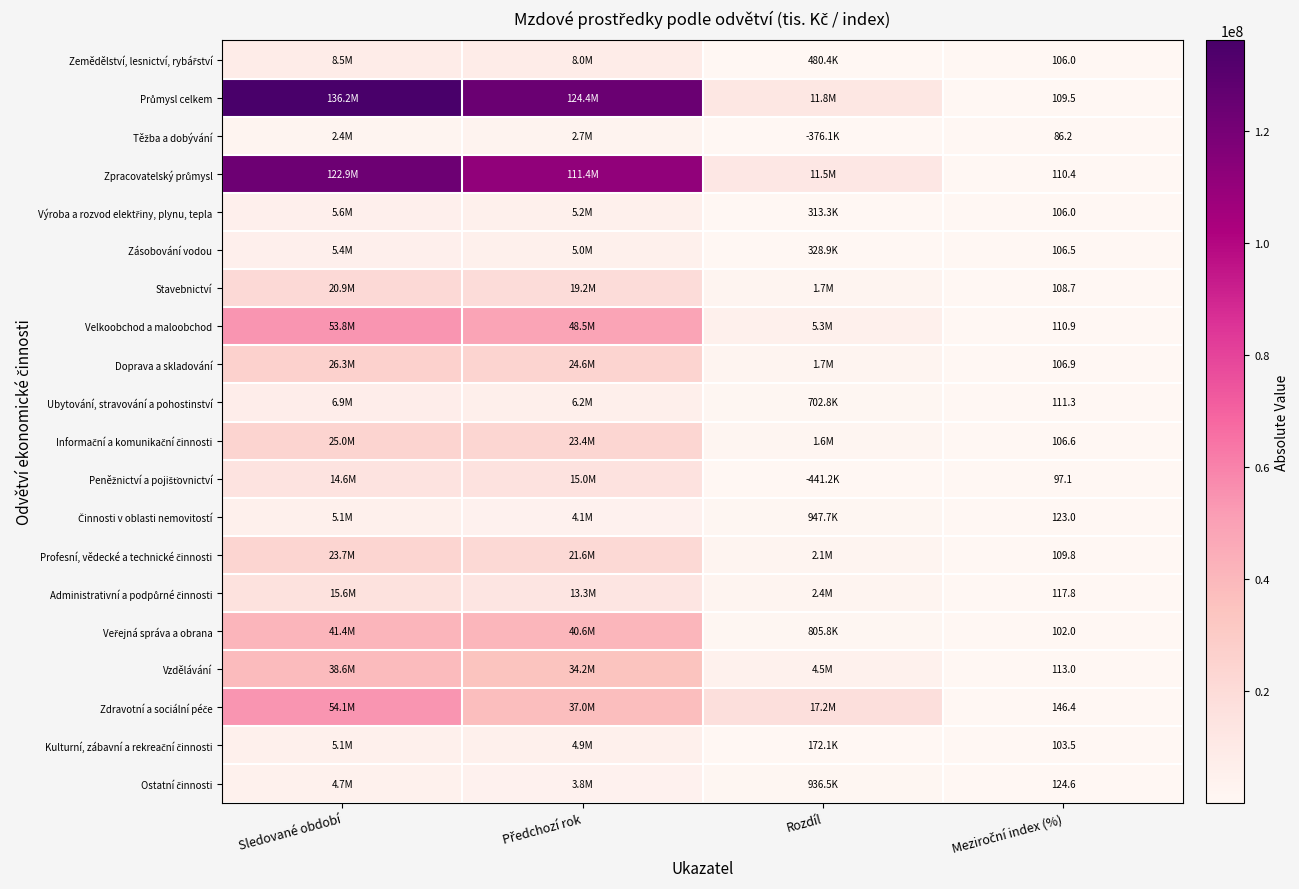

Which has a higher value, Meziroční index (%) or Sledované období?

Sledované období